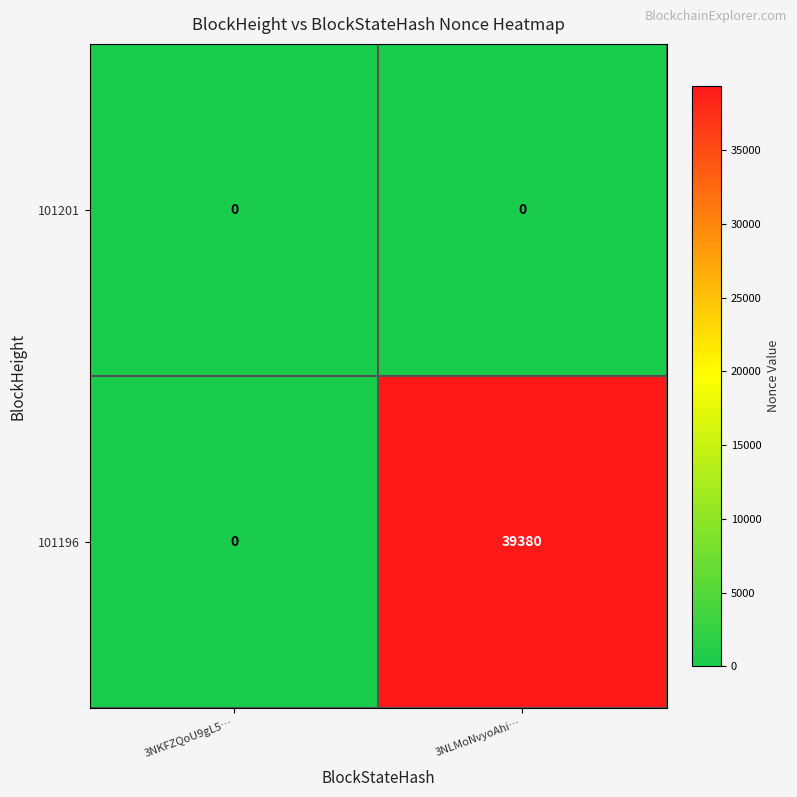

List the series in order of their peak value, highest first.

101196, 101201